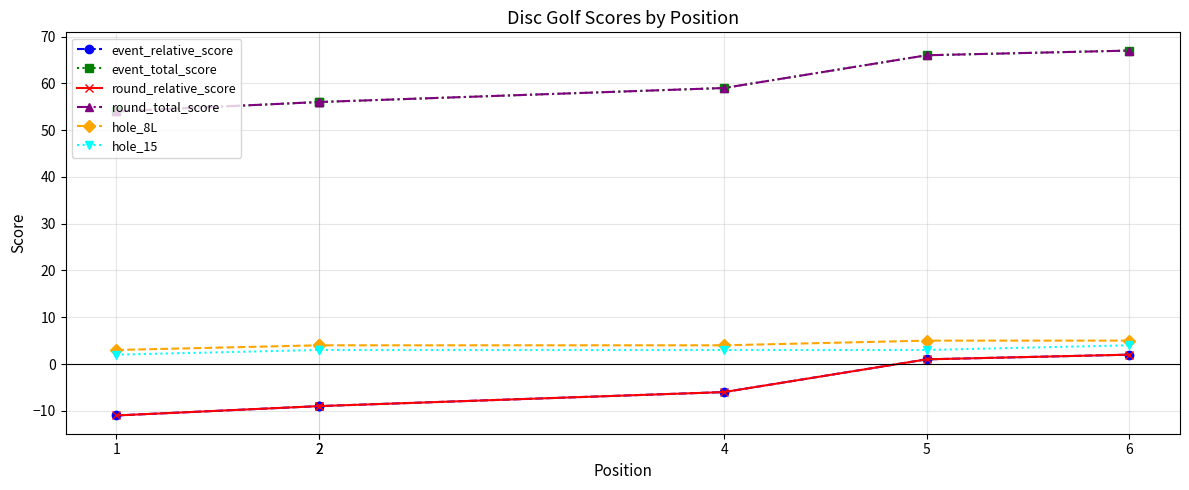

True or false: hole_8L has more than 1 interior local peaks.

False